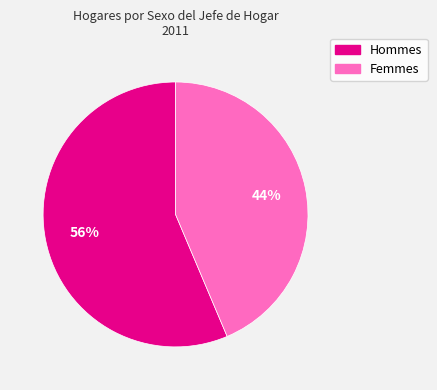

Which slice represents more than half of the pie?

Hommes